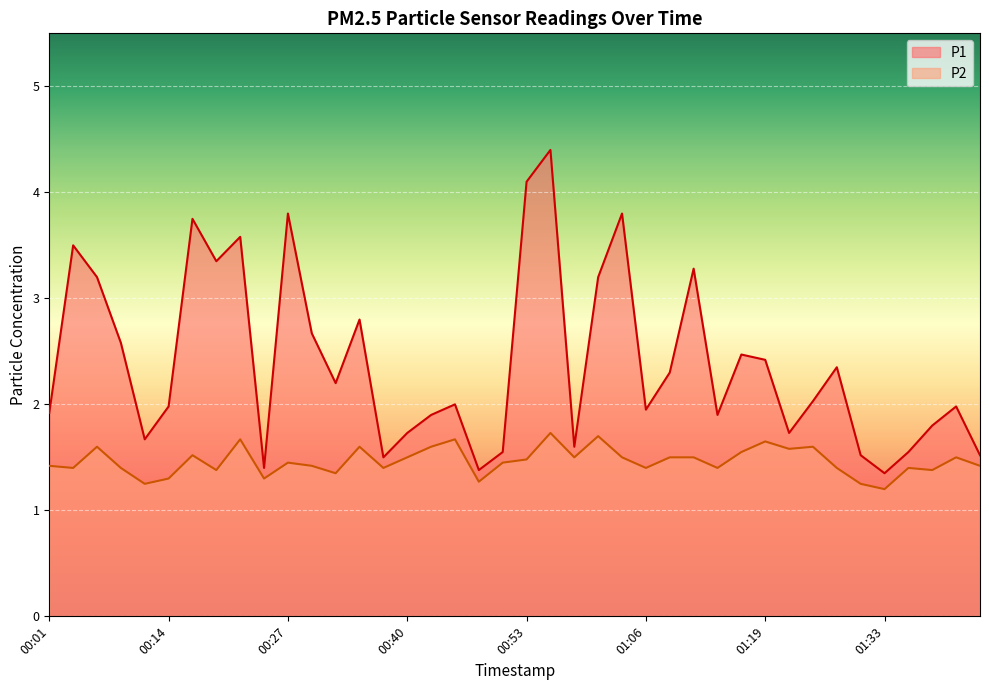

What is the approximate value of P1 at 00:07?

3.2